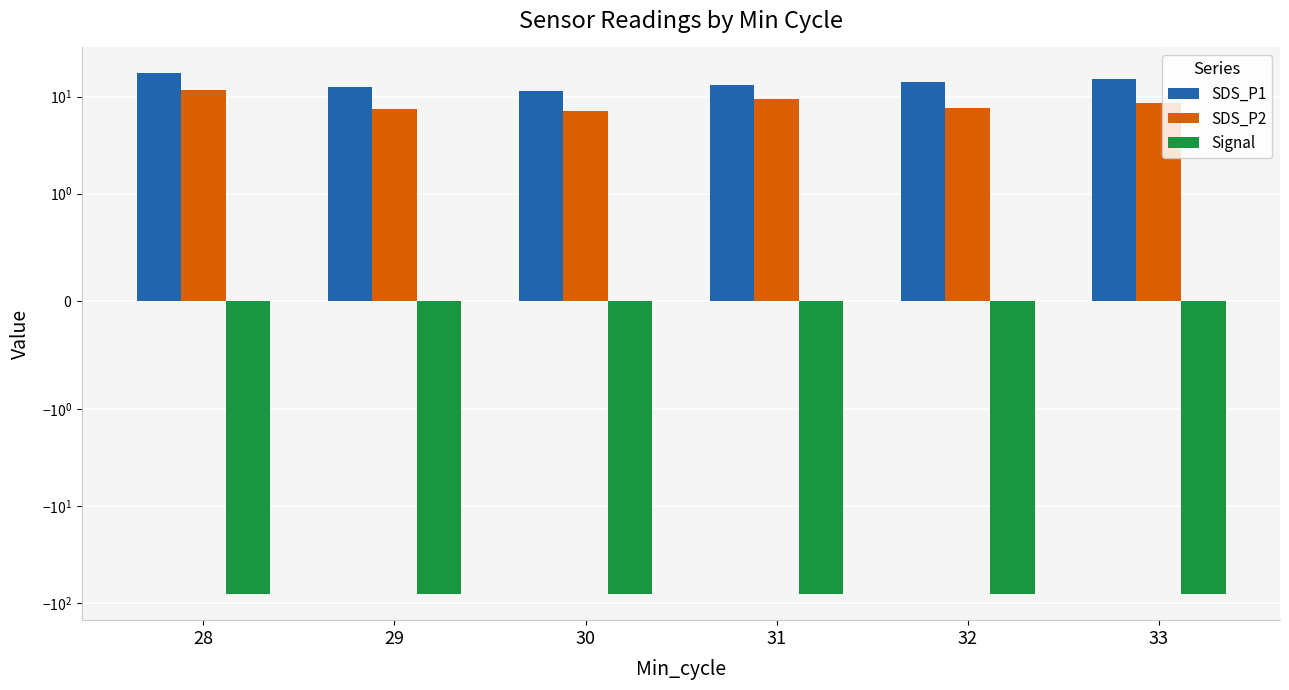

Rank the series by their maximum value, from lowest to highest.

Signal, SDS_P2, SDS_P1